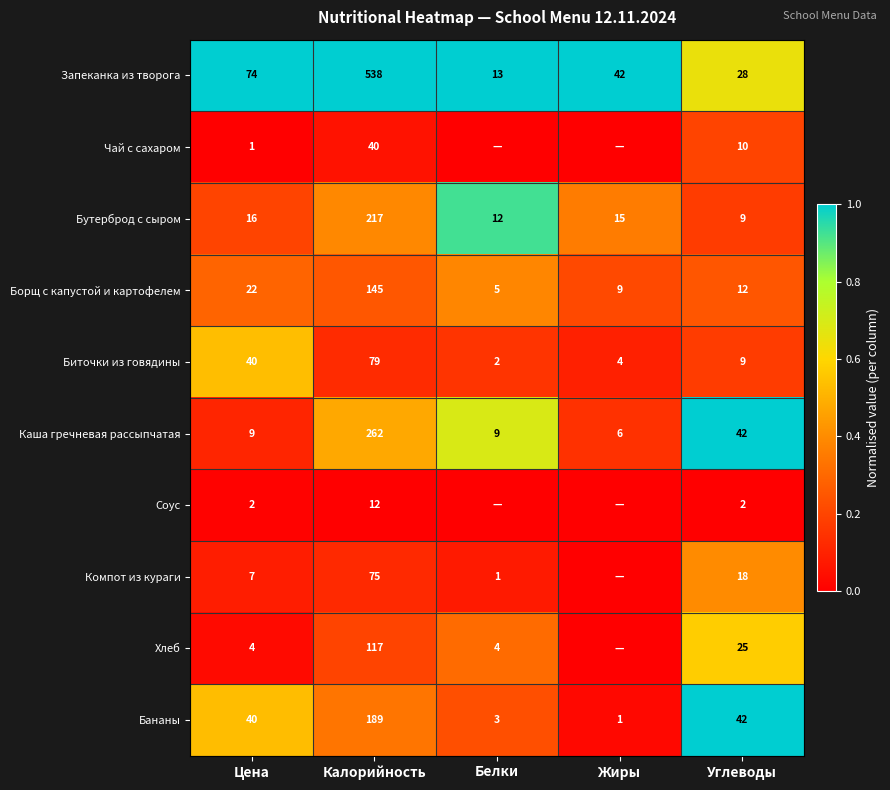

What is the difference between the maximum and second lowest values in the Бутерброд с сыром series?

205